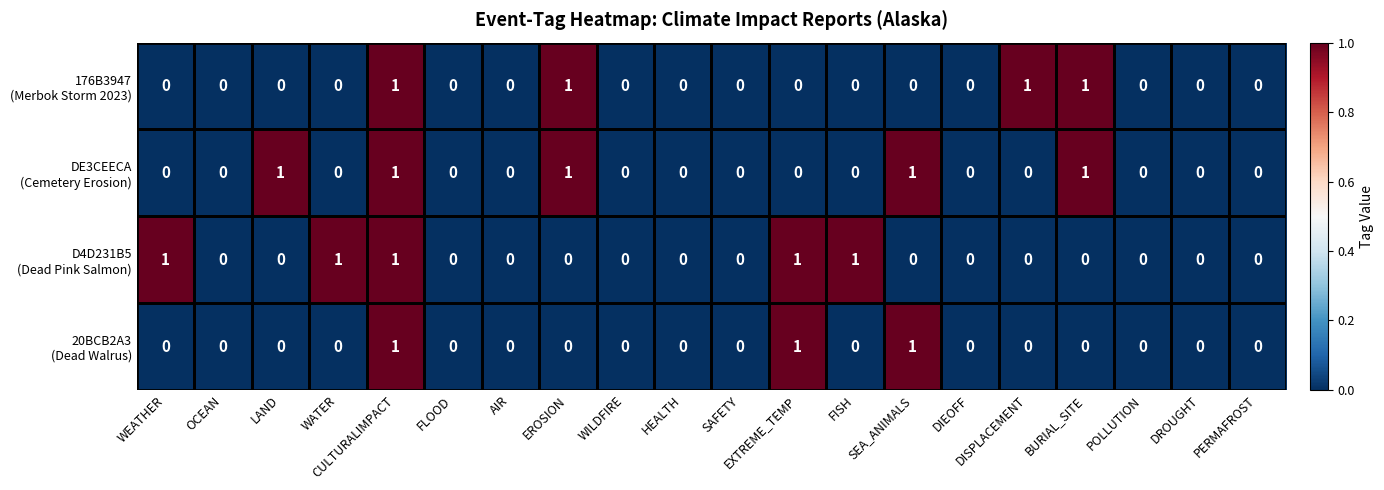

At which category is the sum across all series the highest?

CULTURALIMPACT